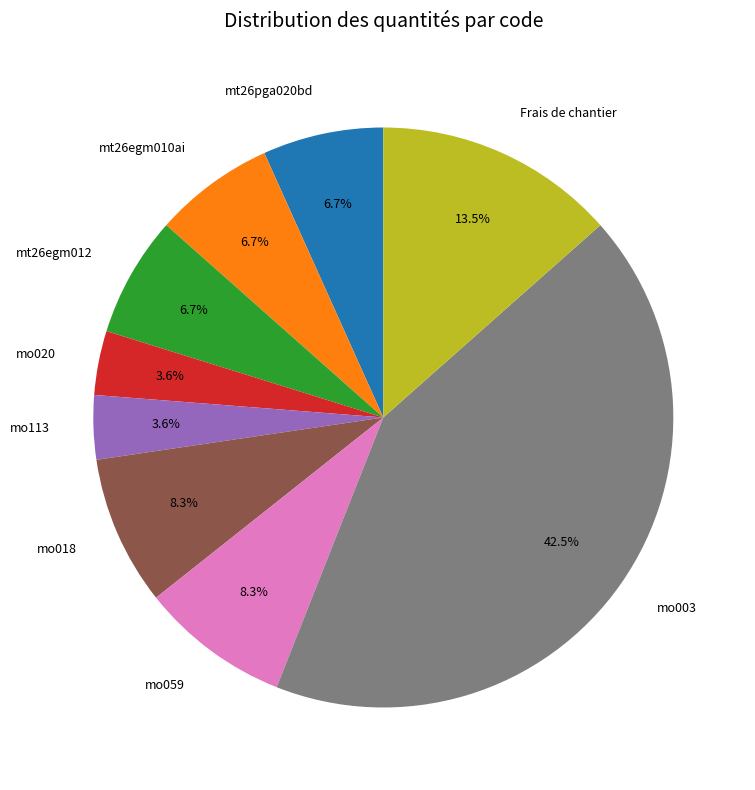

How many slices are in this pie chart?

9